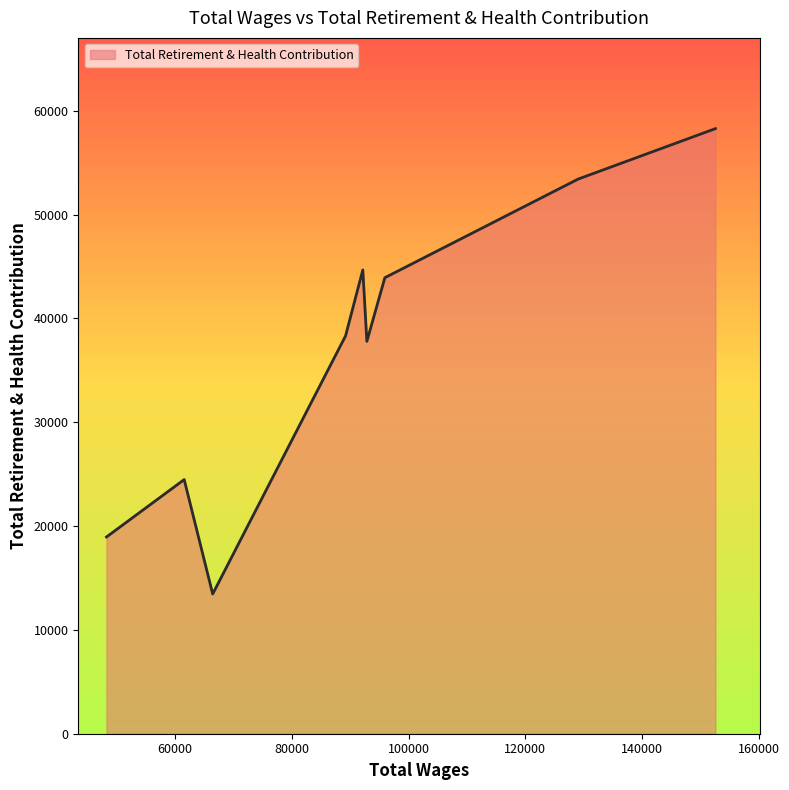

What is the minimum value shown in the chart?

13459